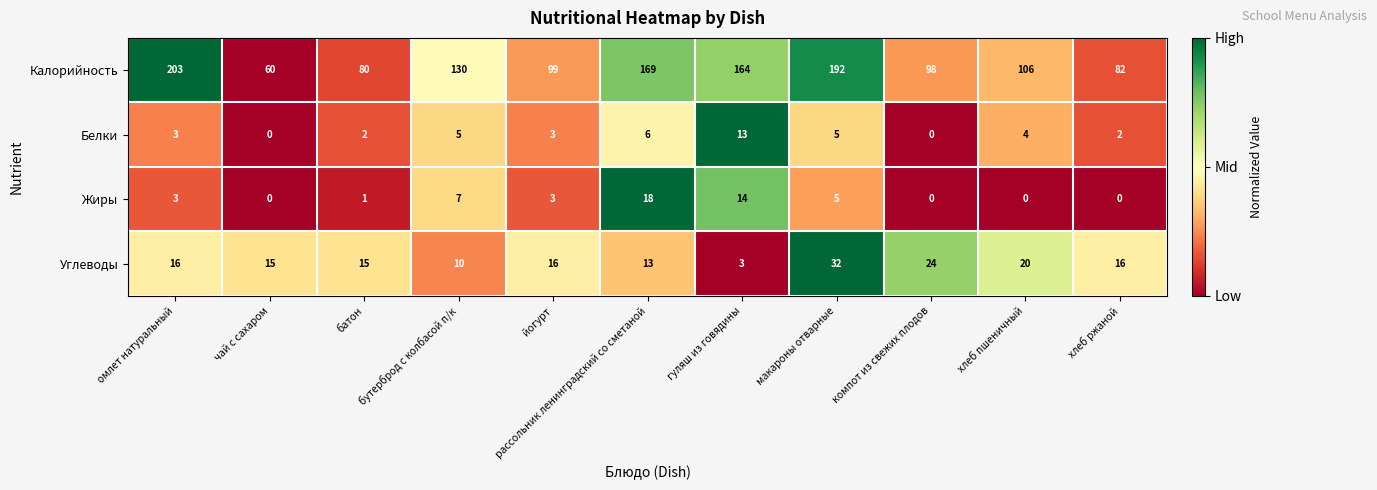

Which series has the widest spread of values?

Калорийность